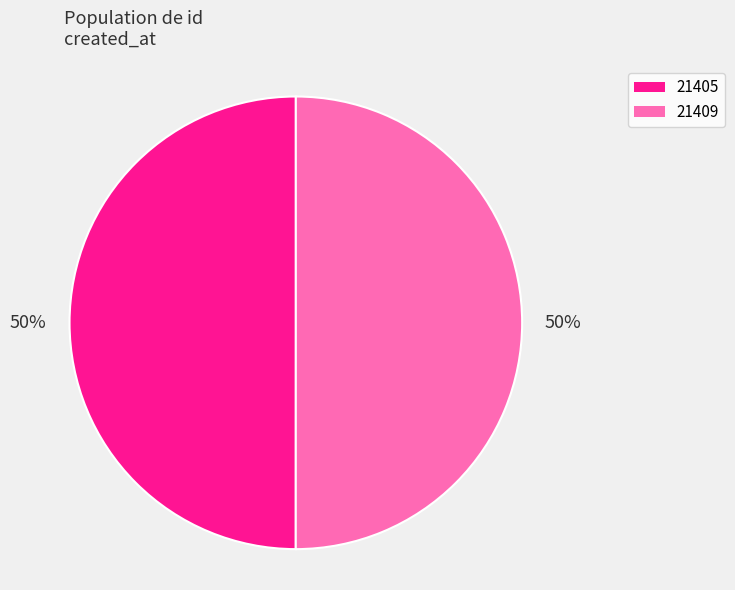

To the nearest percent, what is the average slice percentage?

50%